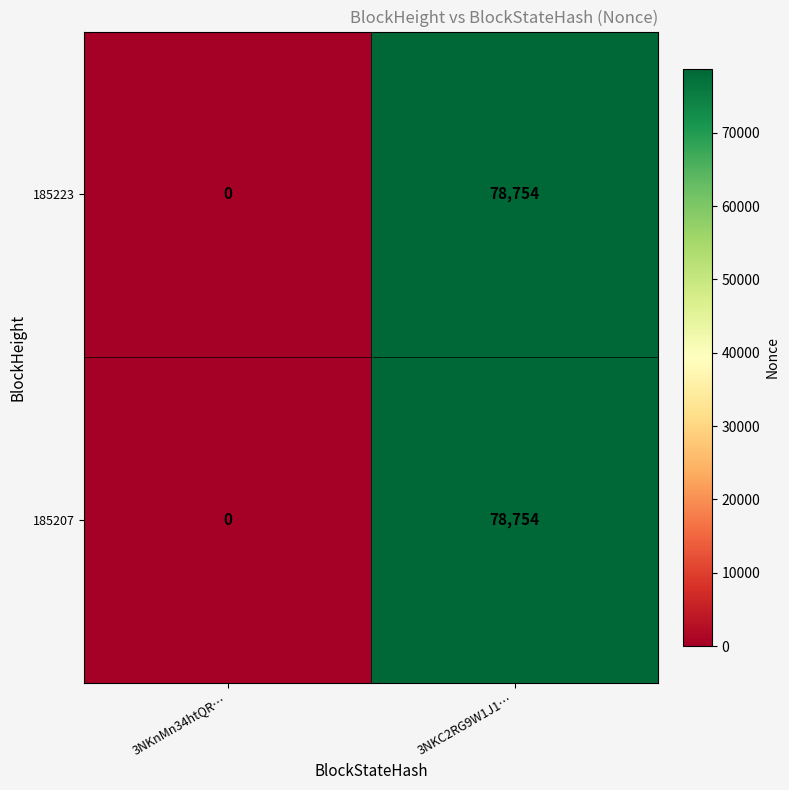

What is the difference between the 185223 values at 3NKC2RG9W1J1… and 3NKnMn34htQR…?

78754